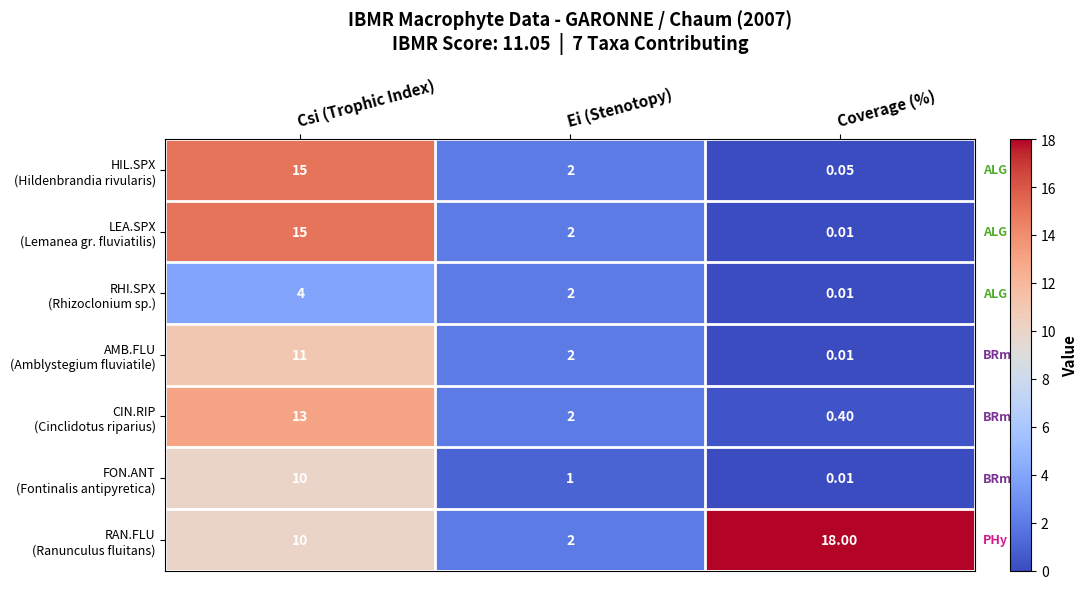

At which category is the sum across all series the highest?

Csi (Trophic Index)